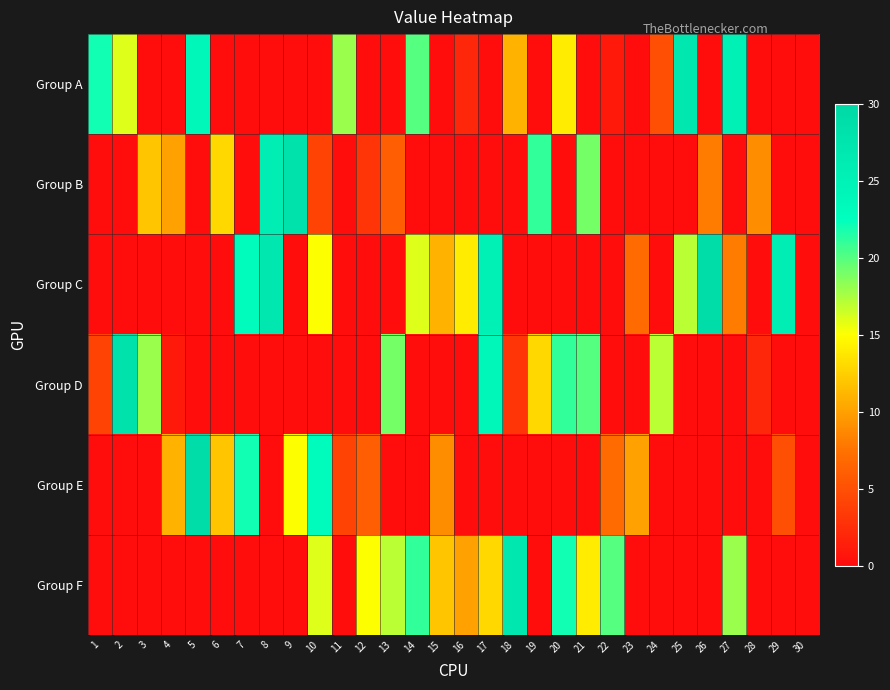

Which series has the largest total across all categories?

Group C